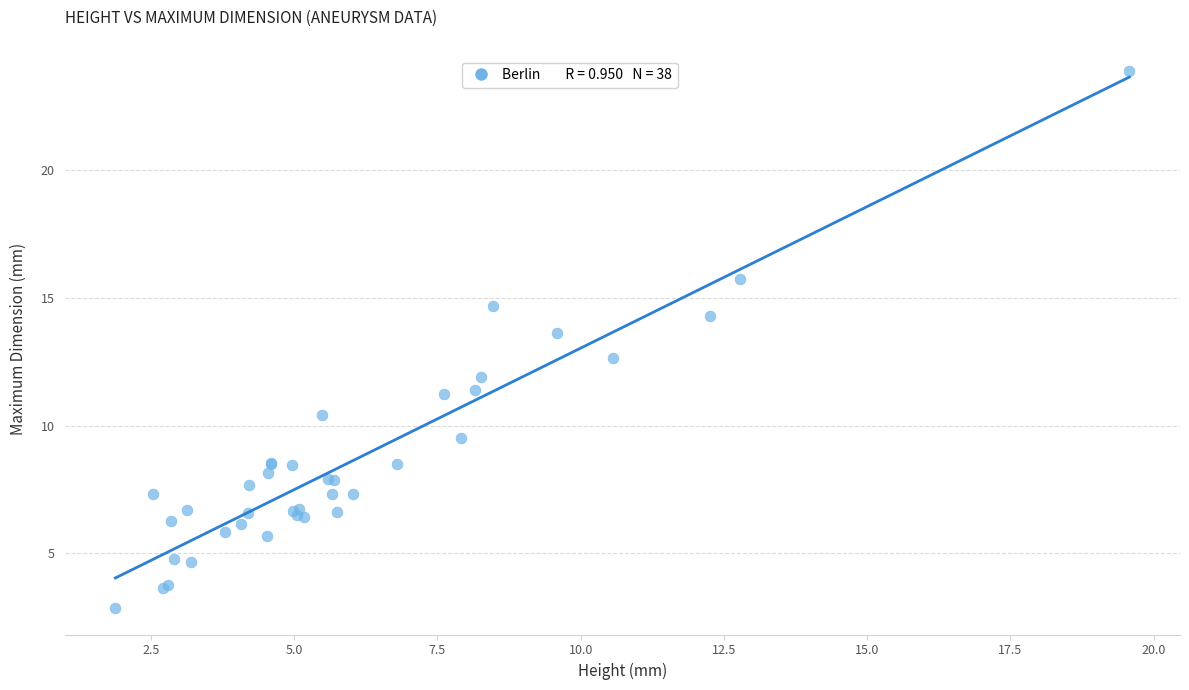

What Y value in the scatter plot is closest to 13?

12.6